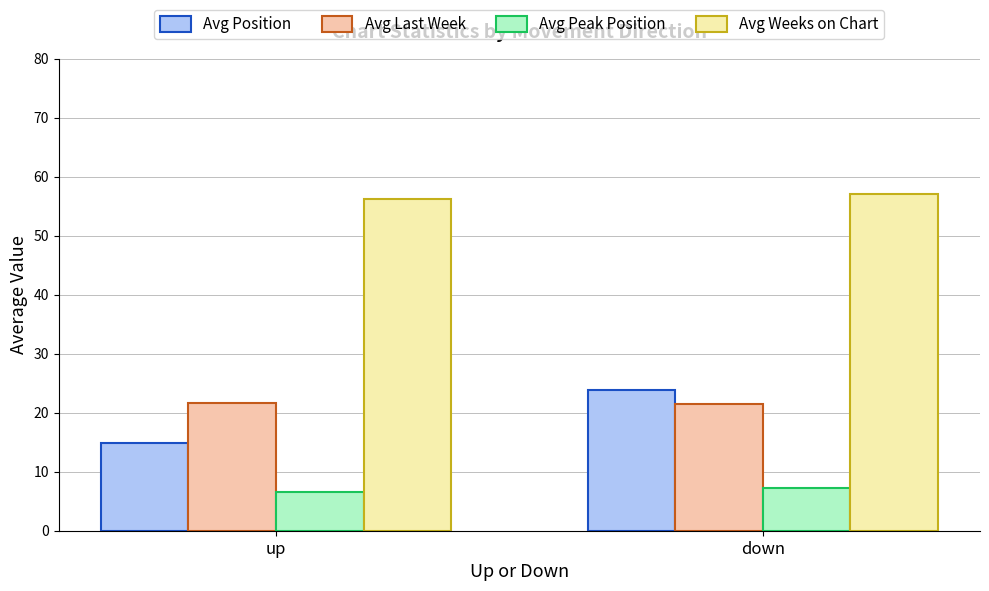

Which label corresponds to the smallest value in the chart?

up